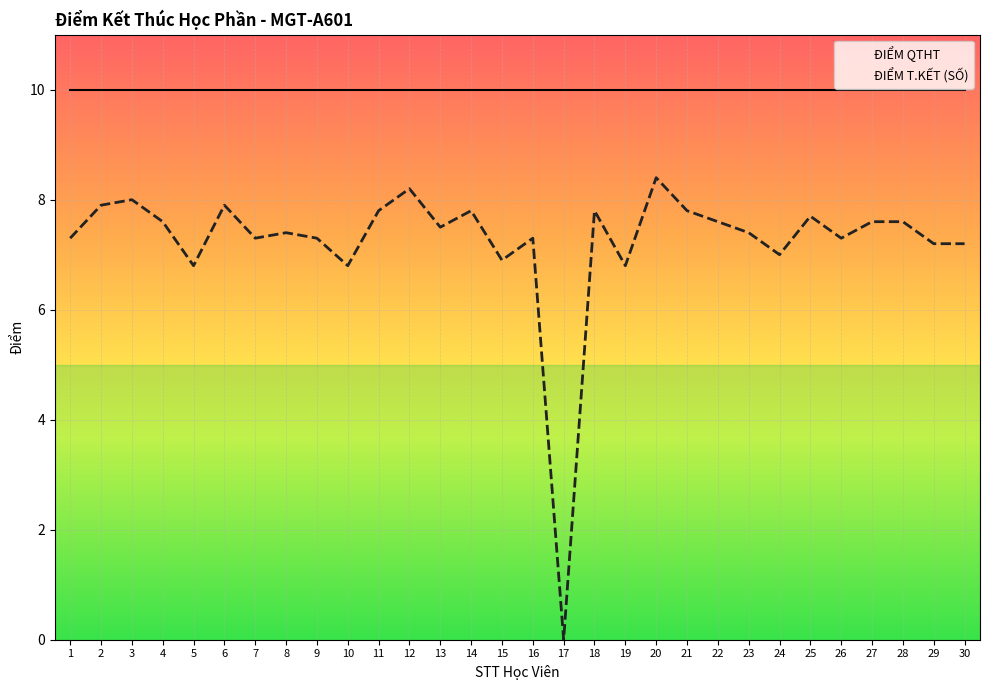

Rank the series by their average value, from highest to lowest.

ĐIỂM QTHT, ĐIỂM T.KẾT (SỐ)